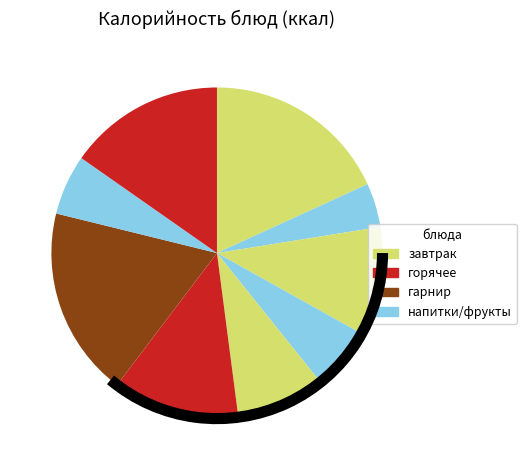

Count the number of slices in the pie.

9